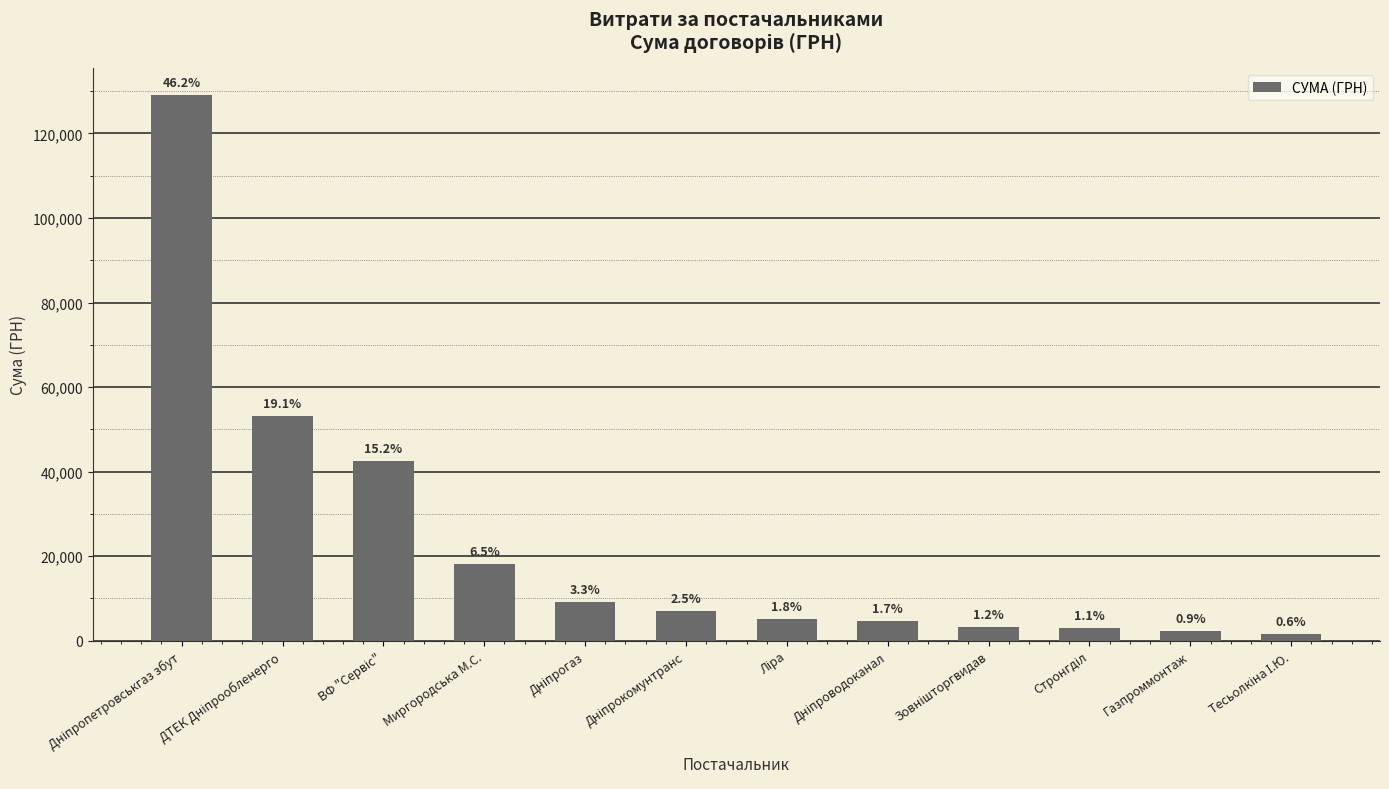

Are the bars horizontal?

No